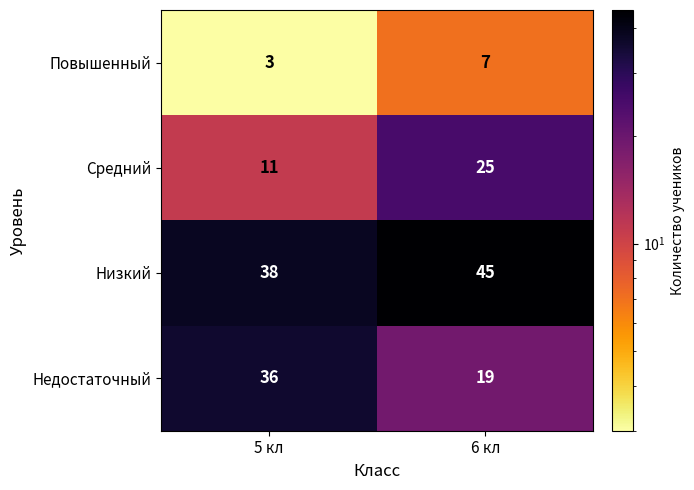

How many data points in Повышенный are less than 7?

1